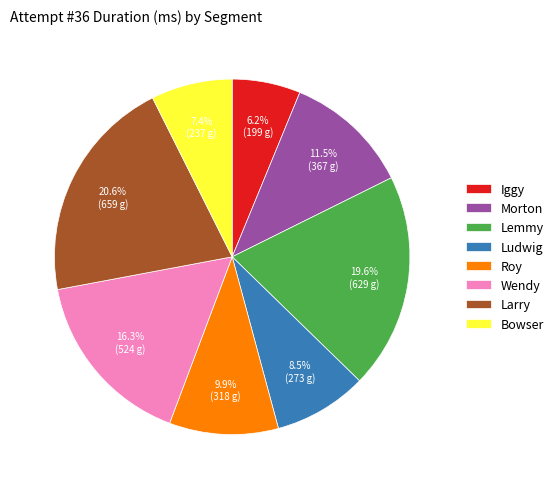

What is the ratio of the value at Ludwig to the value at Lemmy?

0.4